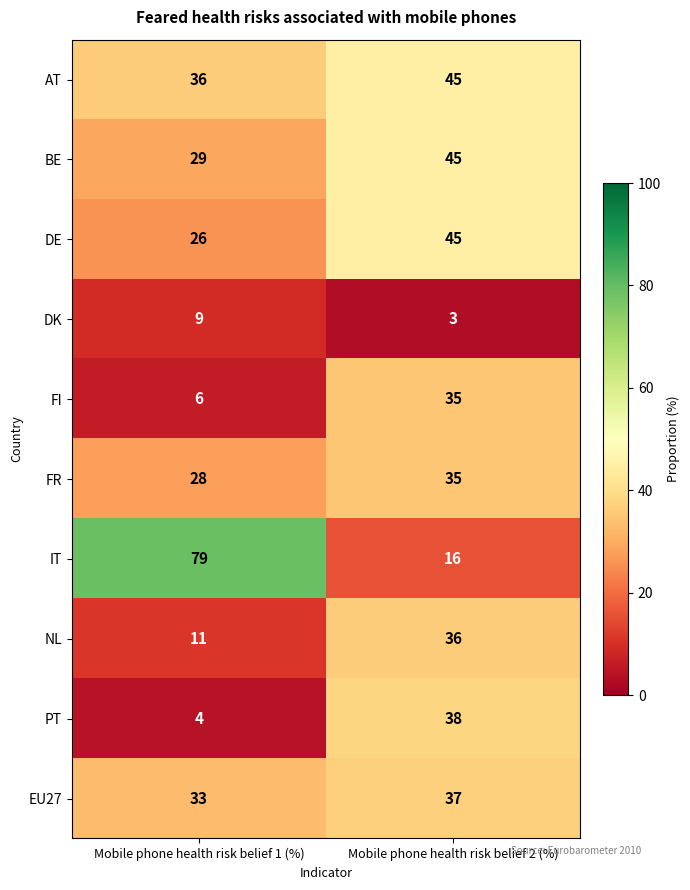

What is the sum of the BE values at Mobile phone health risk belief 1 (%) and Mobile phone health risk belief 2 (%)?

74